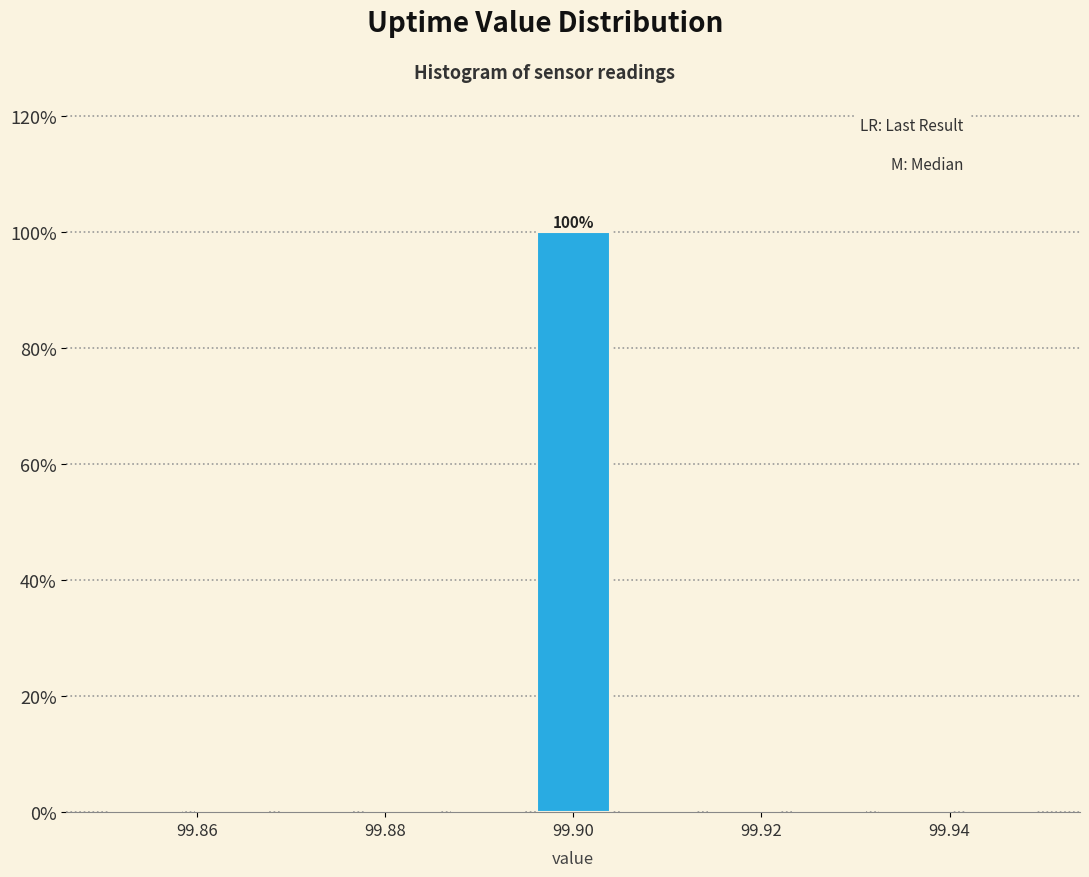

Which range on the x-axis has the tallest bar?

99.896 to 99.904